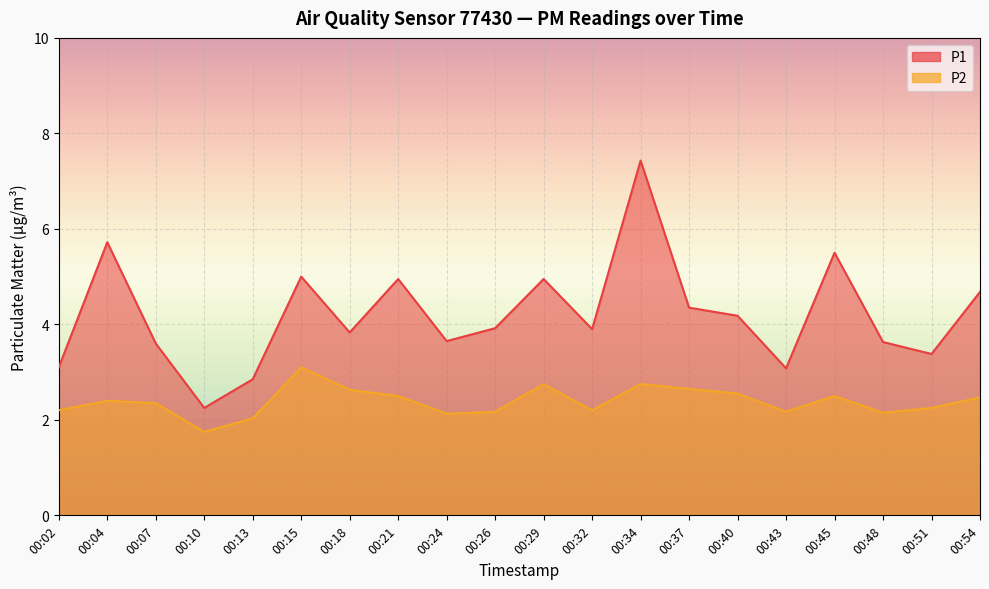

What is the approximate value of P1 at 00:34?

7.4